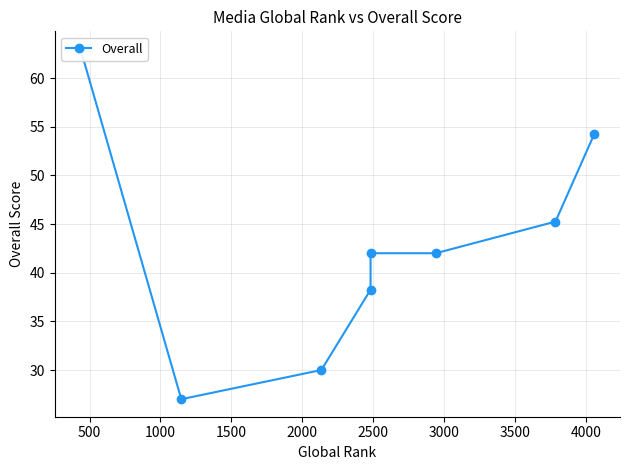

Reading left to right, extract all data points from this chart.

63.0	27.0	30.0	38.2	42.0	42.0	45.2	54.2